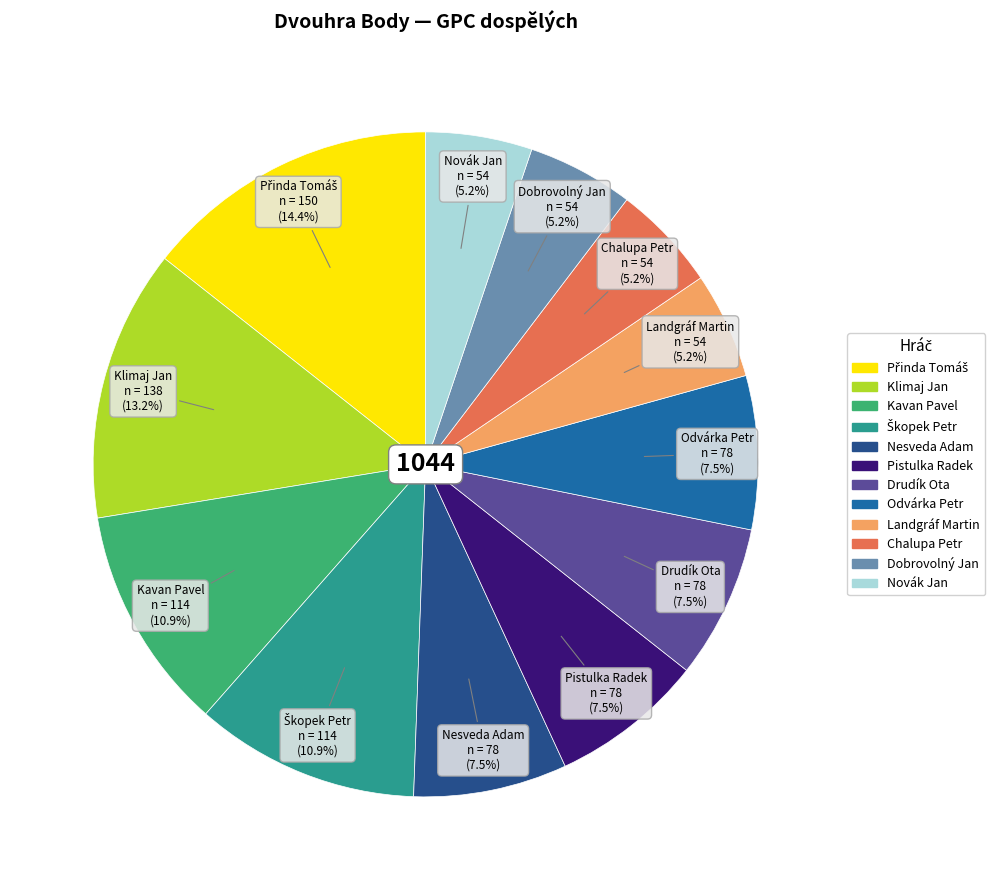

Do Klimaj Jan and Landgráf Martin together represent more than half of the pie?

No